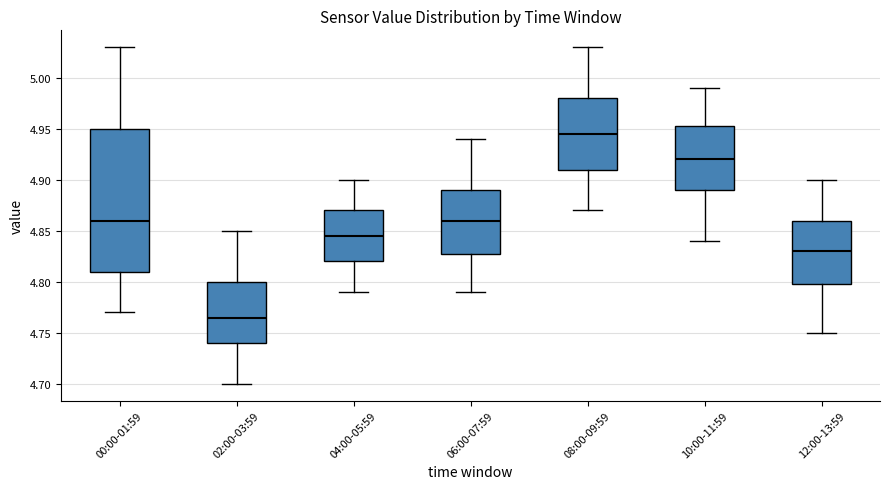

Where is the lower edge of the box for 06:00-07:59 on the y-axis? The values are not printed on the chart, so give them approximately, as read against the axis.

4.830